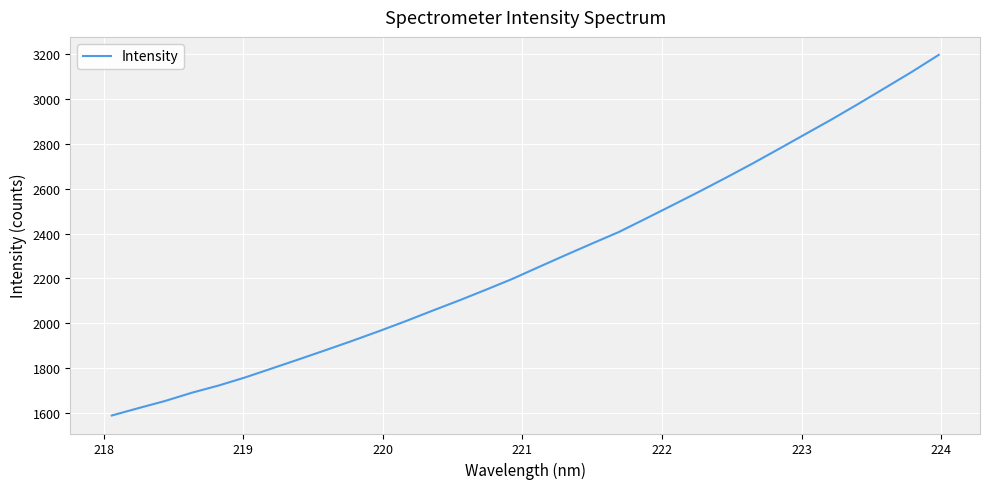

What is the greatest value displayed?

3195.1